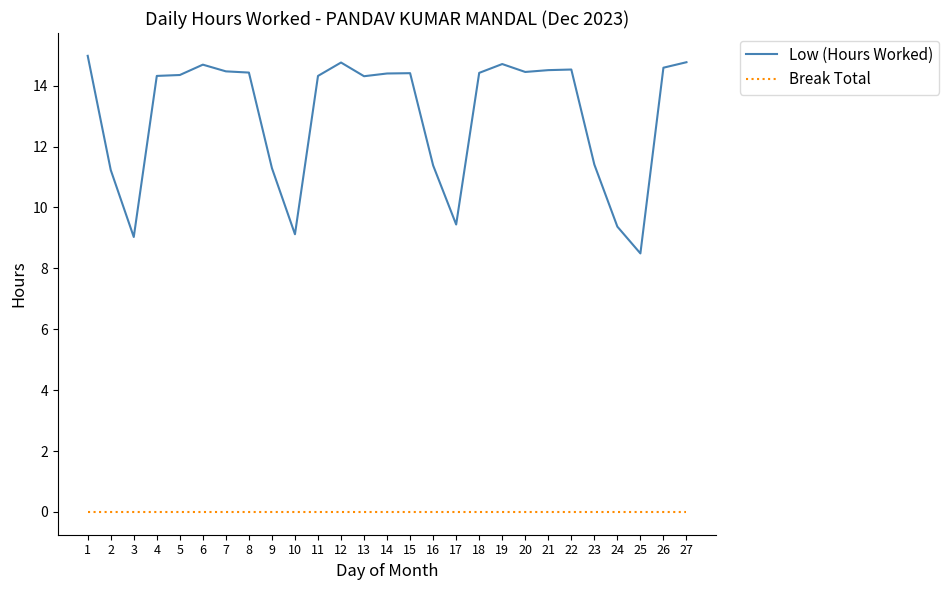

Rank the series by their average value, from lowest to highest.

Break Total, Low (Hours Worked)